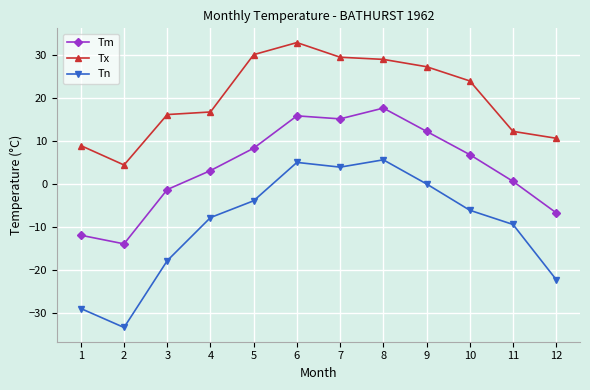

What is the average value of the Tn series?

-9.6